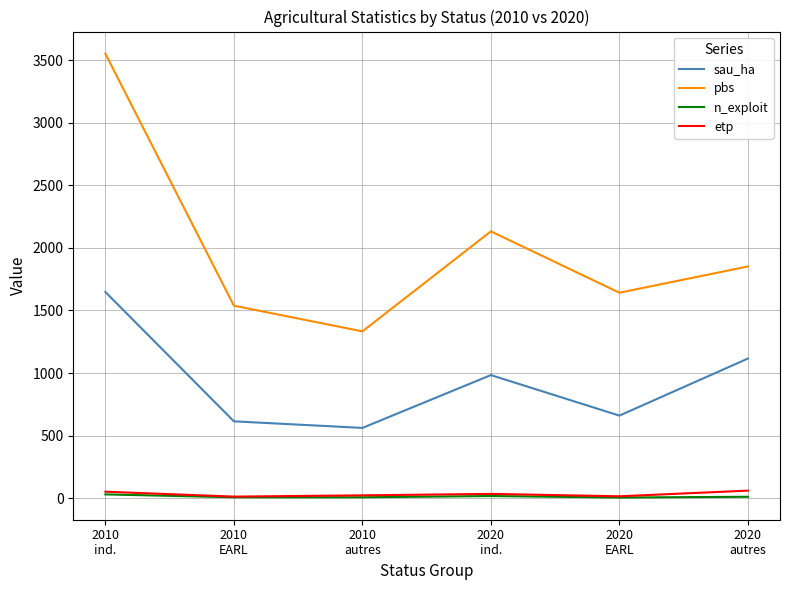

The value of sau_ha at 2020
ind. is 500.0. True or false?

False